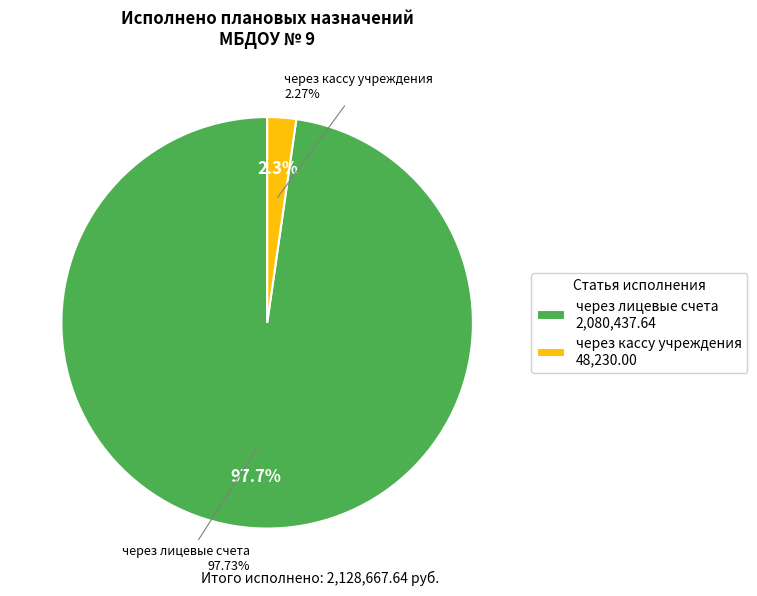

Is it true that через лицевые счета is 98% of the pie?

True